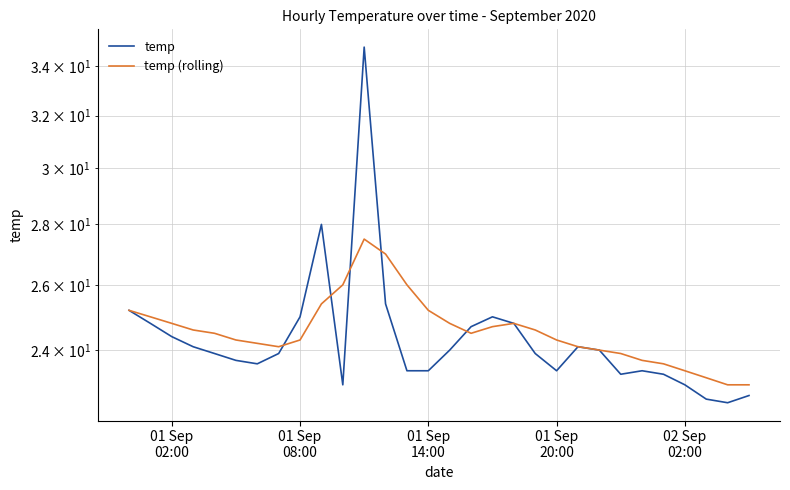

Count the number of data series in this chart.

2